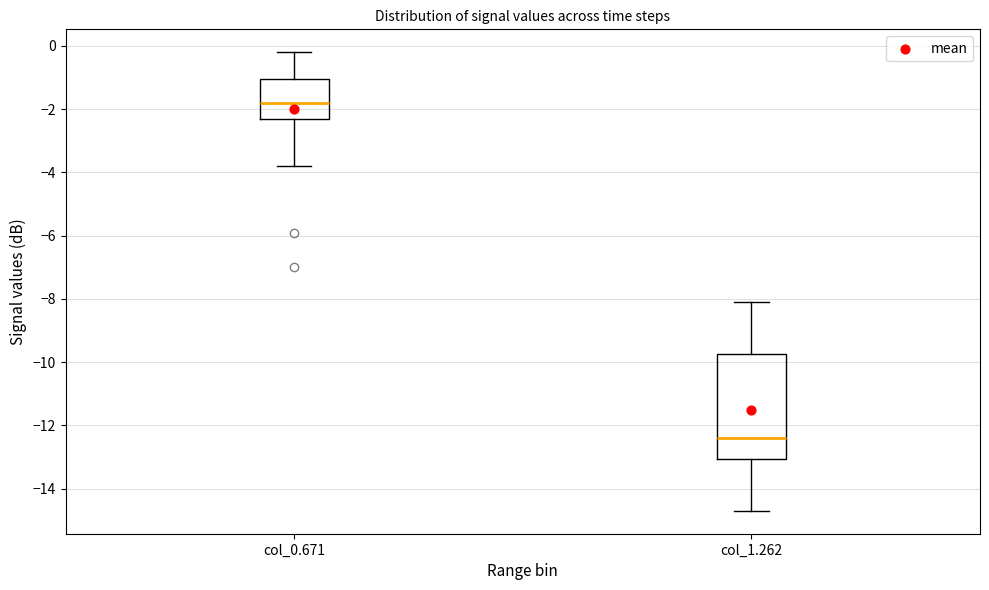

Reading left to right, transcribe this box plot: for each box, give where its median line is, the range the box spans, and where its two whiskers end, as read against the y-axis. The values are not printed on the chart, so give them approximately, as read against the axis.

col_0.671: median -1.8, box -2.2 to -1.0, whiskers -3.8 to -0.2
col_1.262: median -12.4, box -13.0 to -9.8, whiskers -14.6 to -8.0